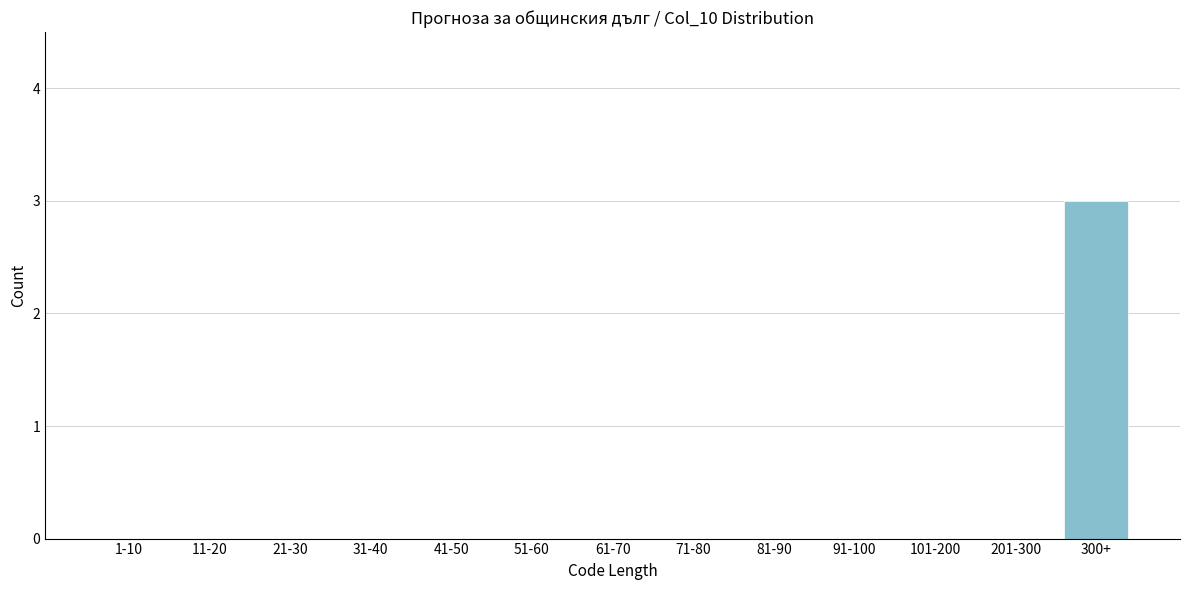

Which label corresponds to the largest value in the chart?

300+